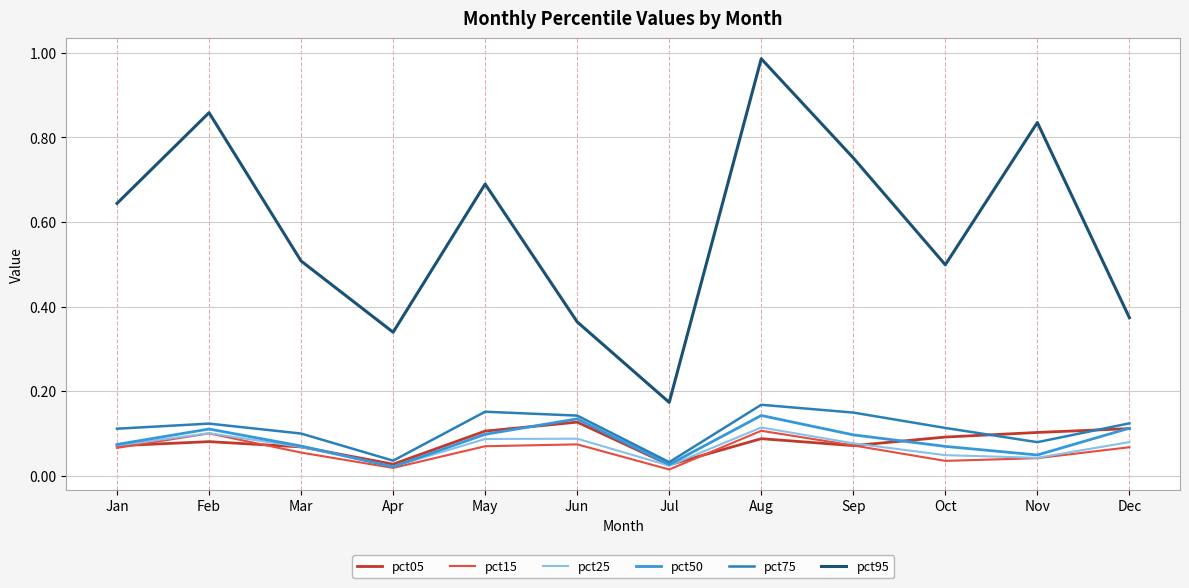

How many pct05 values are between 0 and 1?

12